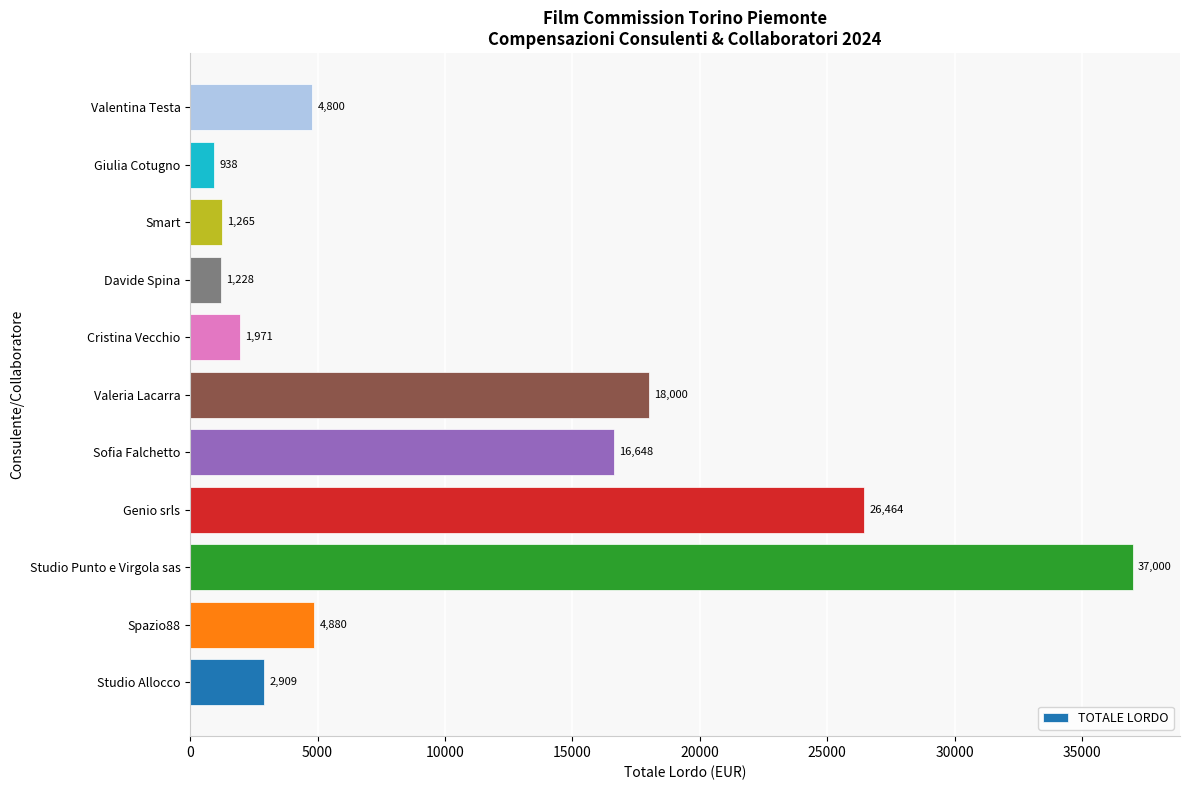

What value does the data have at Studio Allocco?

2909.0